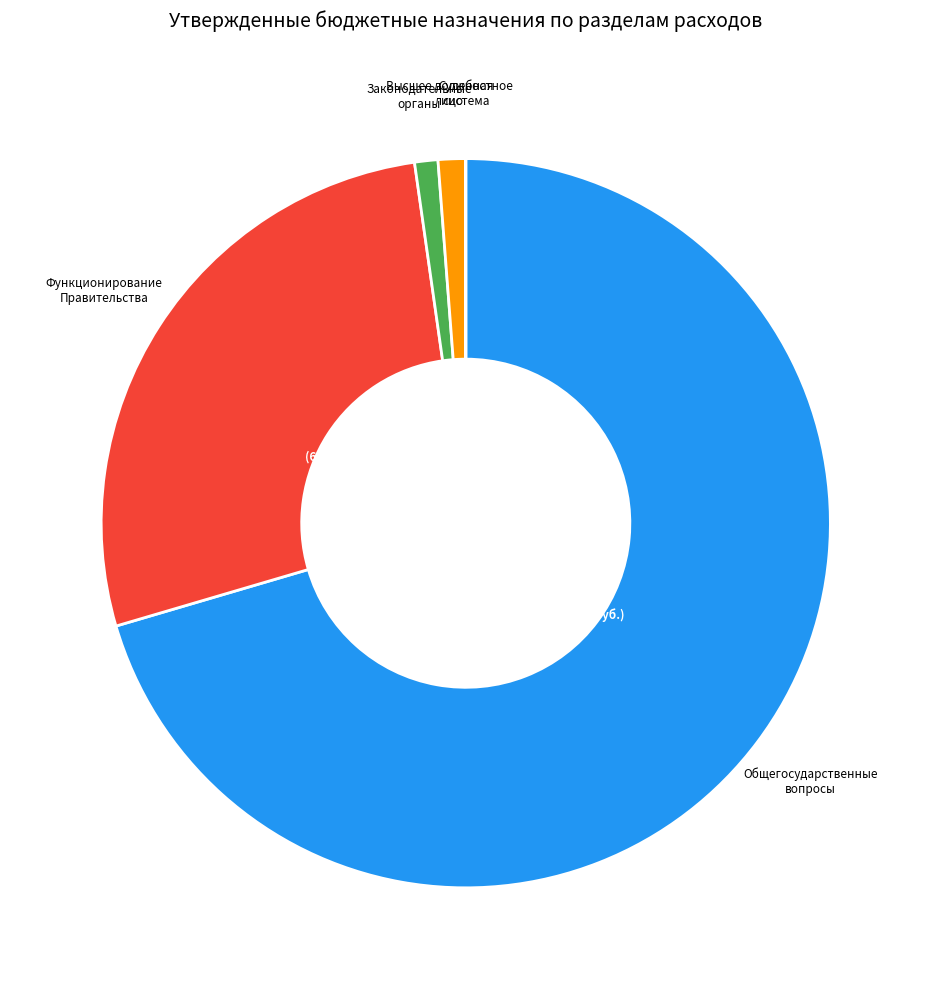

What is the largest slice in the pie chart?

Общегосударственные вопросы